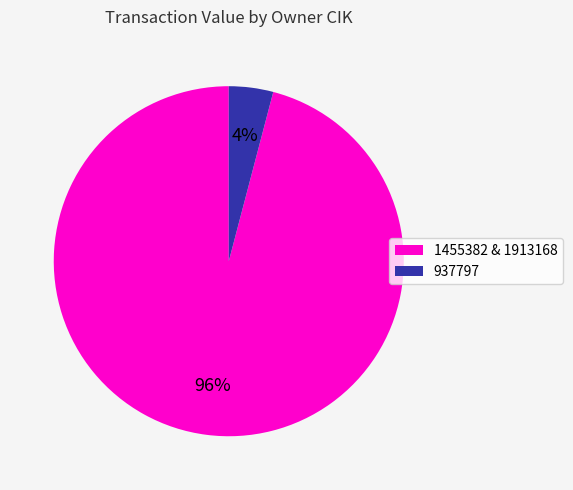

What percentage is the 1455382 & 1913168 slice, to the nearest percent?

96%